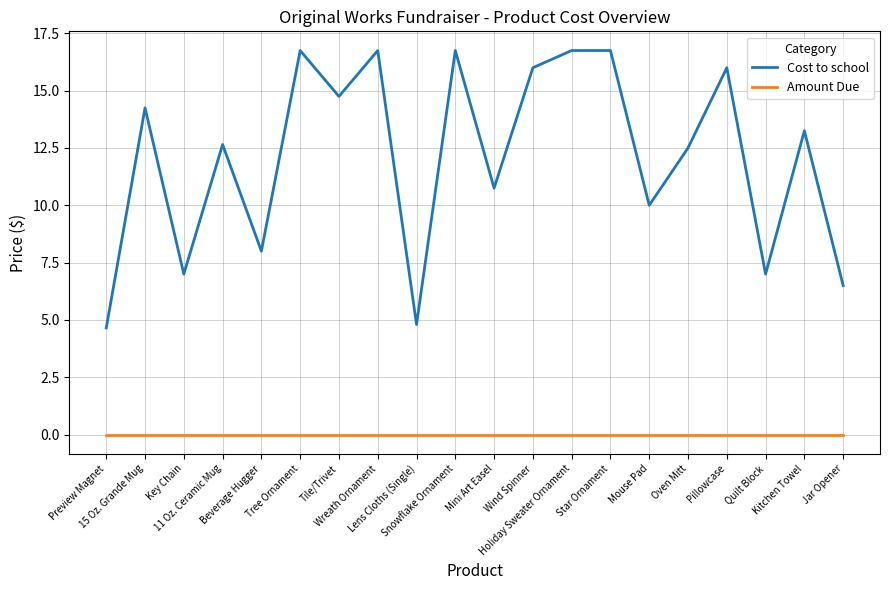

Rank the series at Preview Magnet from highest to lowest value.

Cost to school, Amount Due